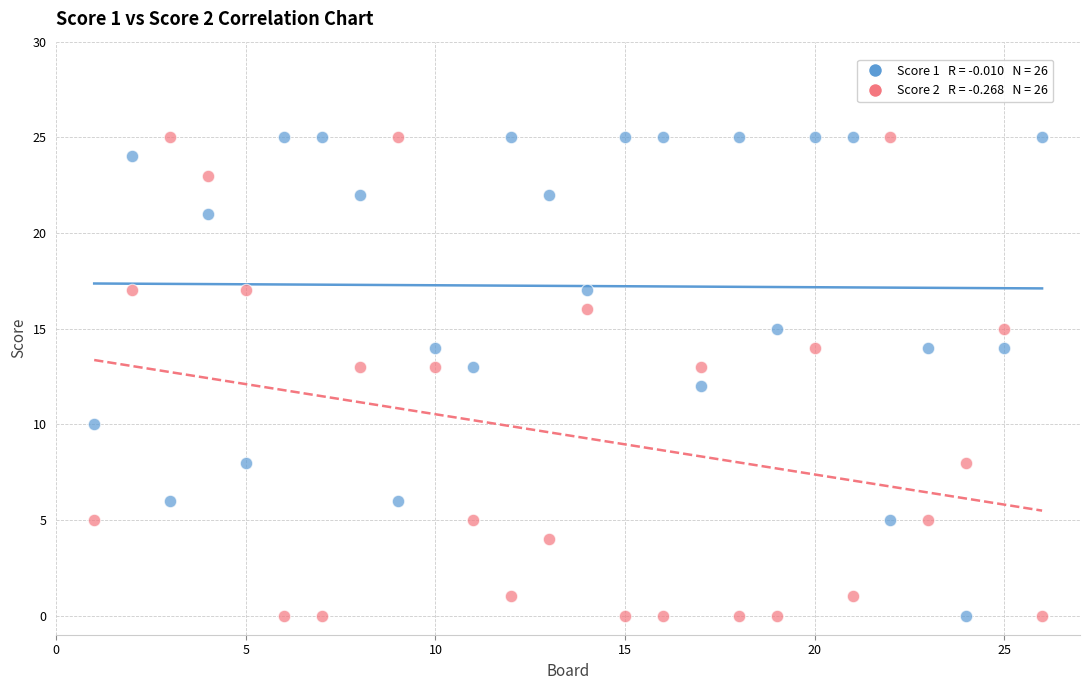

Across all data points, what is the range of X values (max minus min)?

25